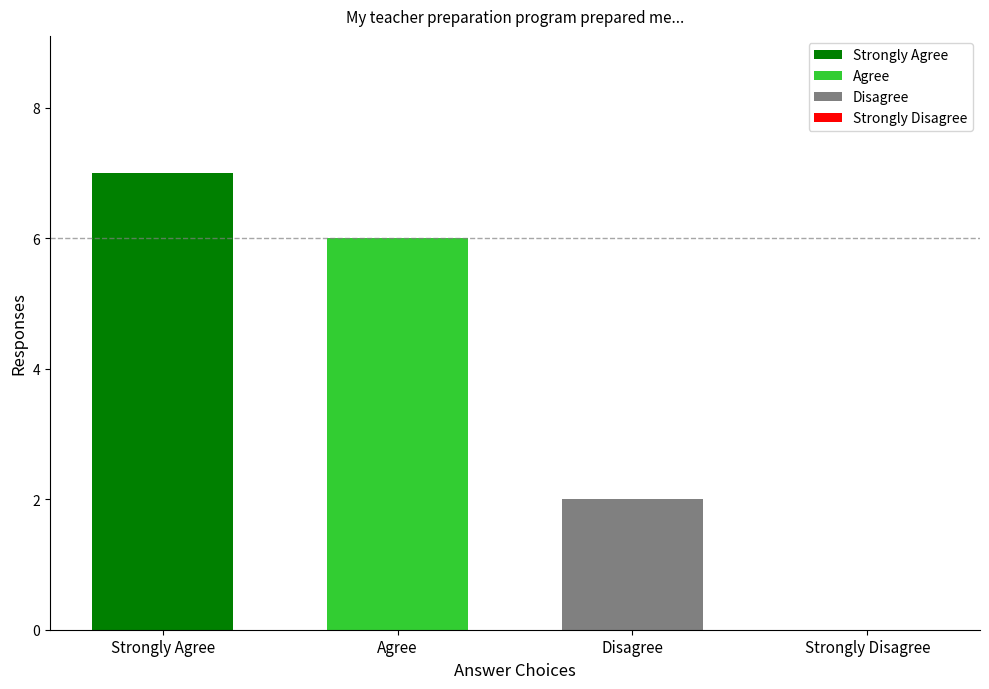

Reading left to right, what are all the values shown in this chart?

Strongly Agree=7	Agree=6	Disagree=2	Strongly Disagree=0